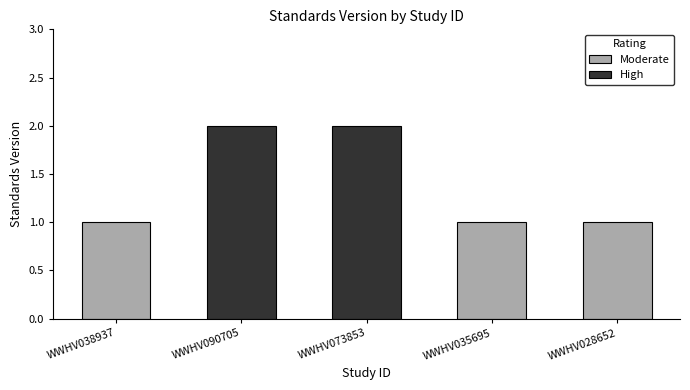

Reading left to right, extract all data points from this chart.

WWHV038937=1	WWHV090705=2	WWHV073853=2	WWHV035695=1	WWHV028652=1